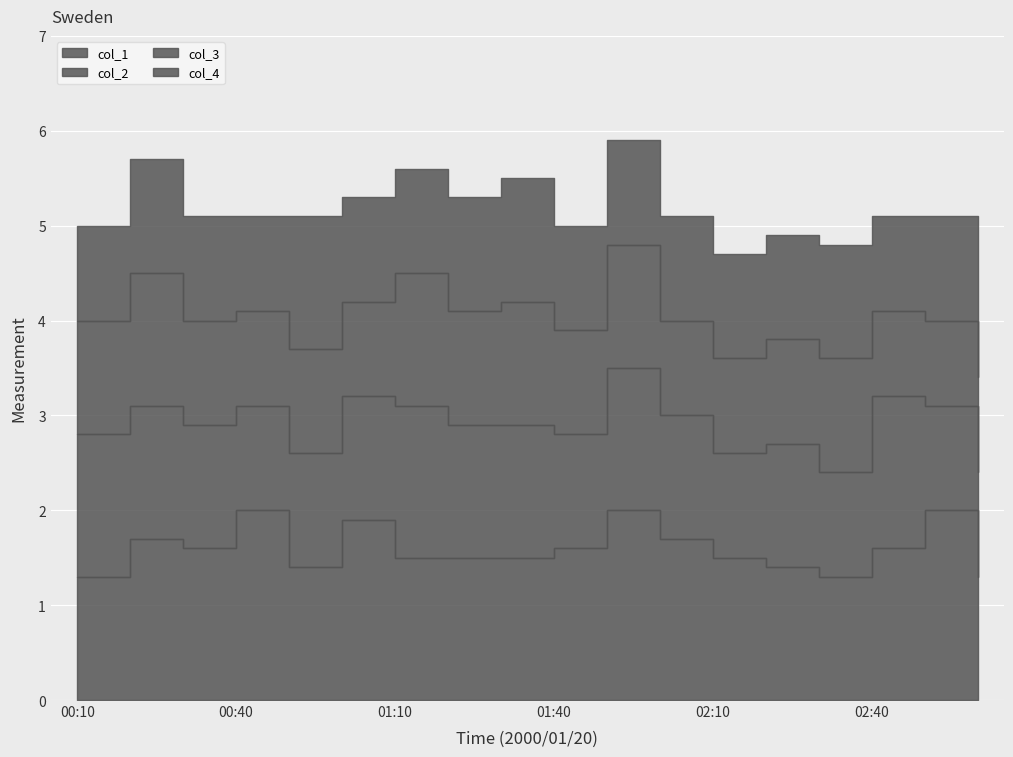

What is the value of the col_1 point at the 1st from the left?

1.3